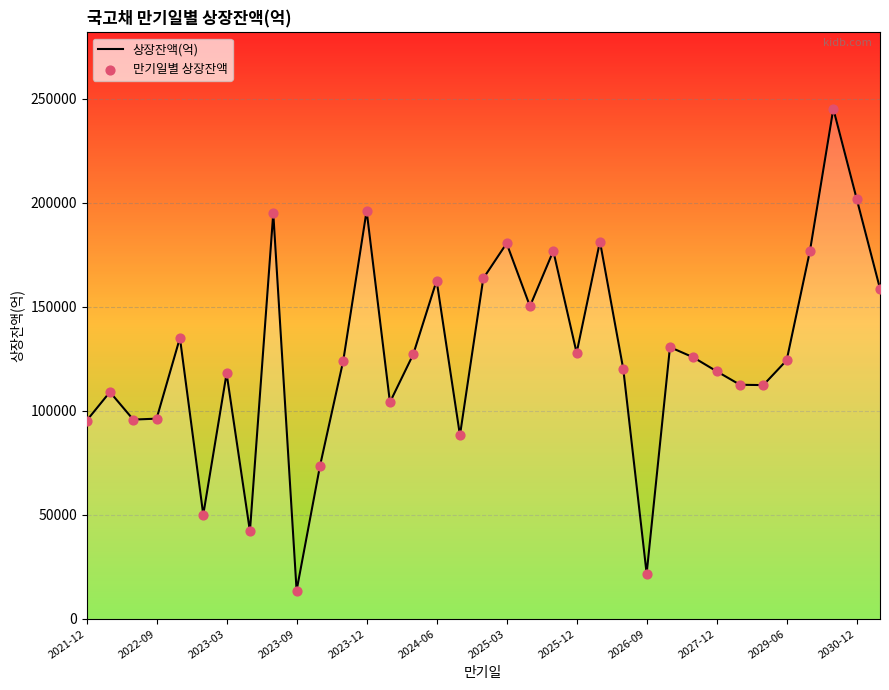

What is the difference between the maximum and minimum values?

231480